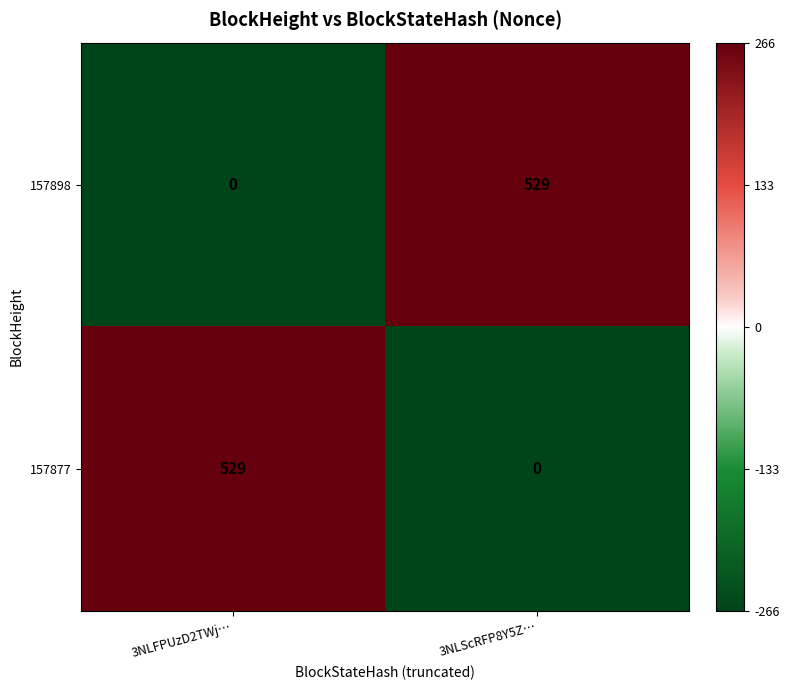

At how many categories does at least one series exceed 121?

2